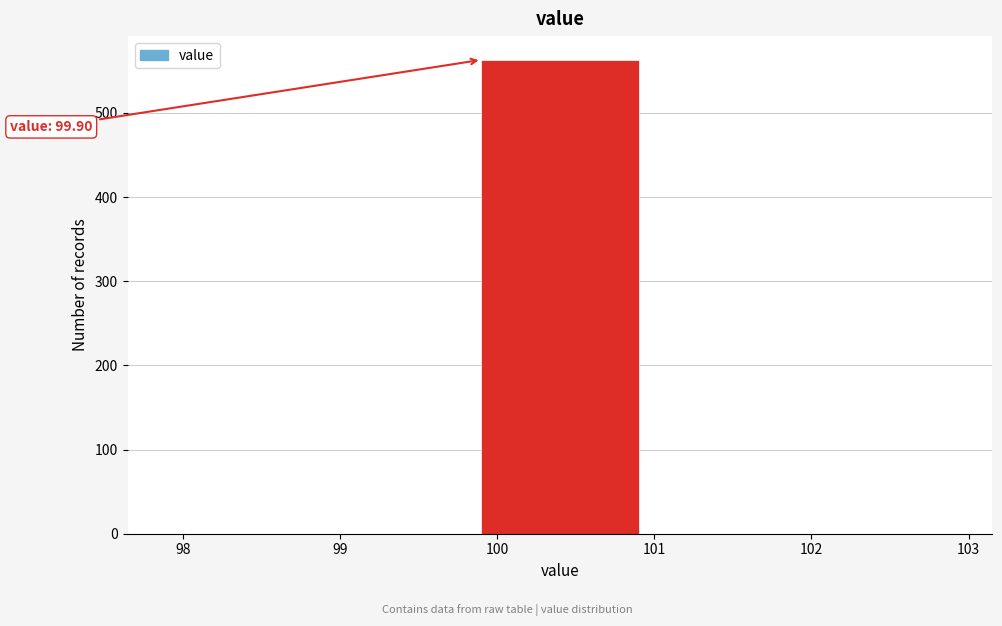

Which range on the x-axis has the tallest bar?

99.9 to 100.9